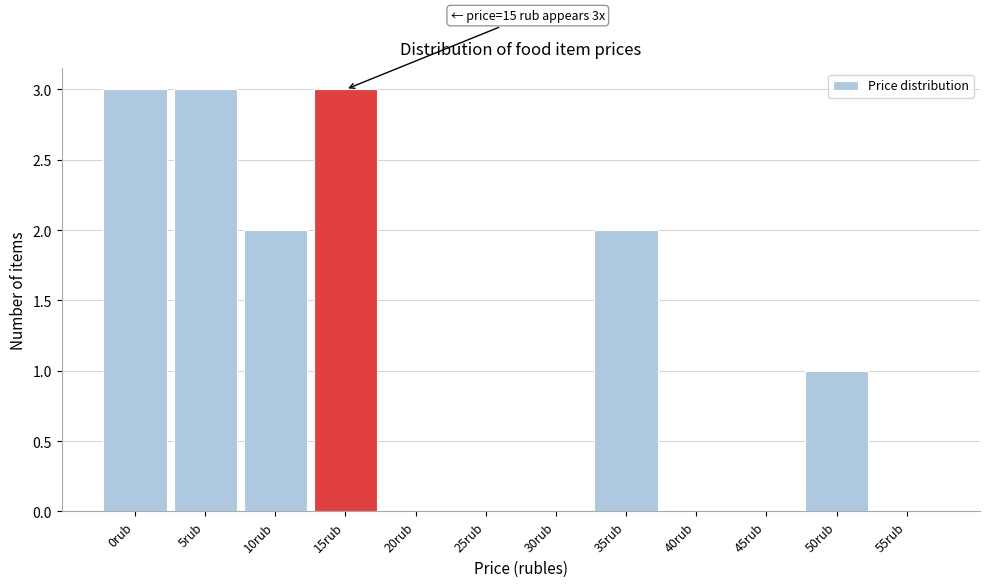

Reading right to left, extract all data points from this chart.

55rub=0	50rub=1	45rub=0	40rub=0	35rub=2	30rub=0	25rub=0	20rub=0	15rub=3	10rub=2	5rub=3	0rub=3